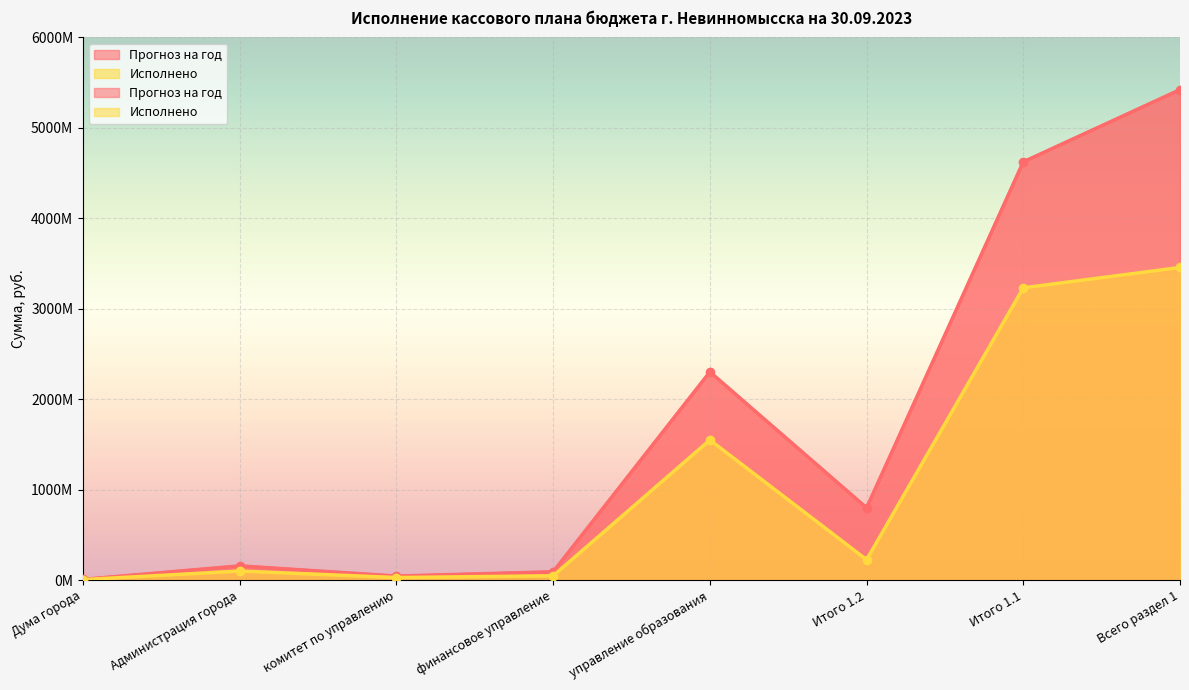

What is the highest value of the Исполнено series?

3456059514.1